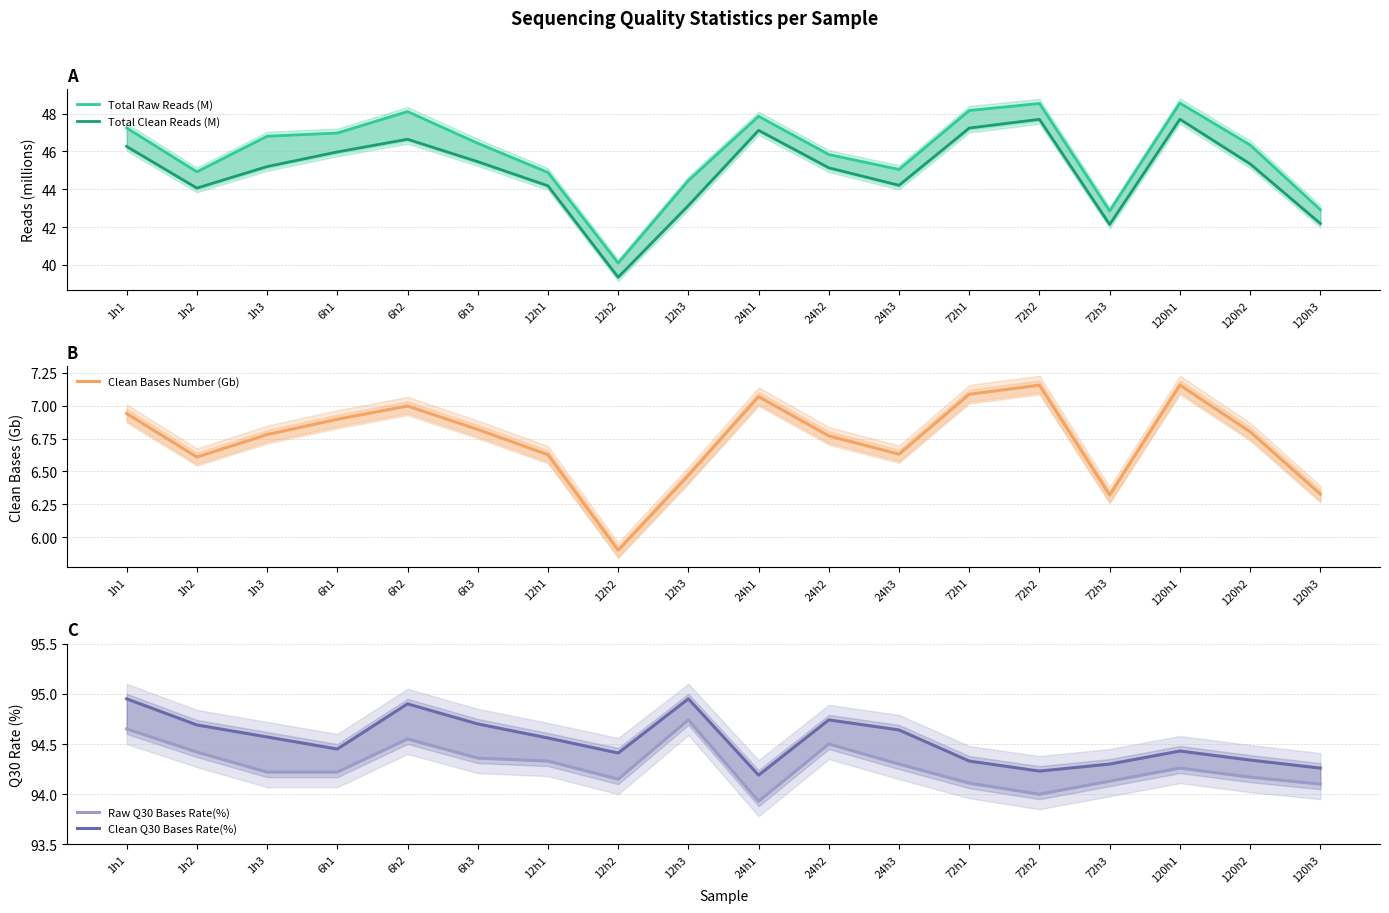

At 24h2, list the series in order from largest to smallest.

Clean Q30 Bases Rate(%), Raw Q30 Bases Rate(%), Total Raw Reads (M), Total Clean Reads (M), Clean Bases Number (Gb)